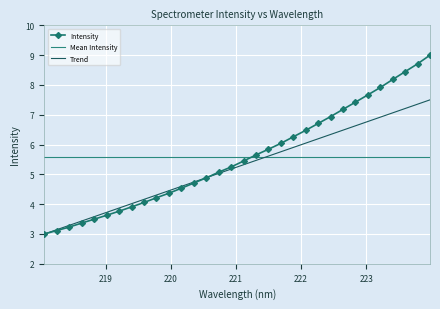

List the series in order of their peak value, lowest first.

Mean Intensity, Trend, Intensity